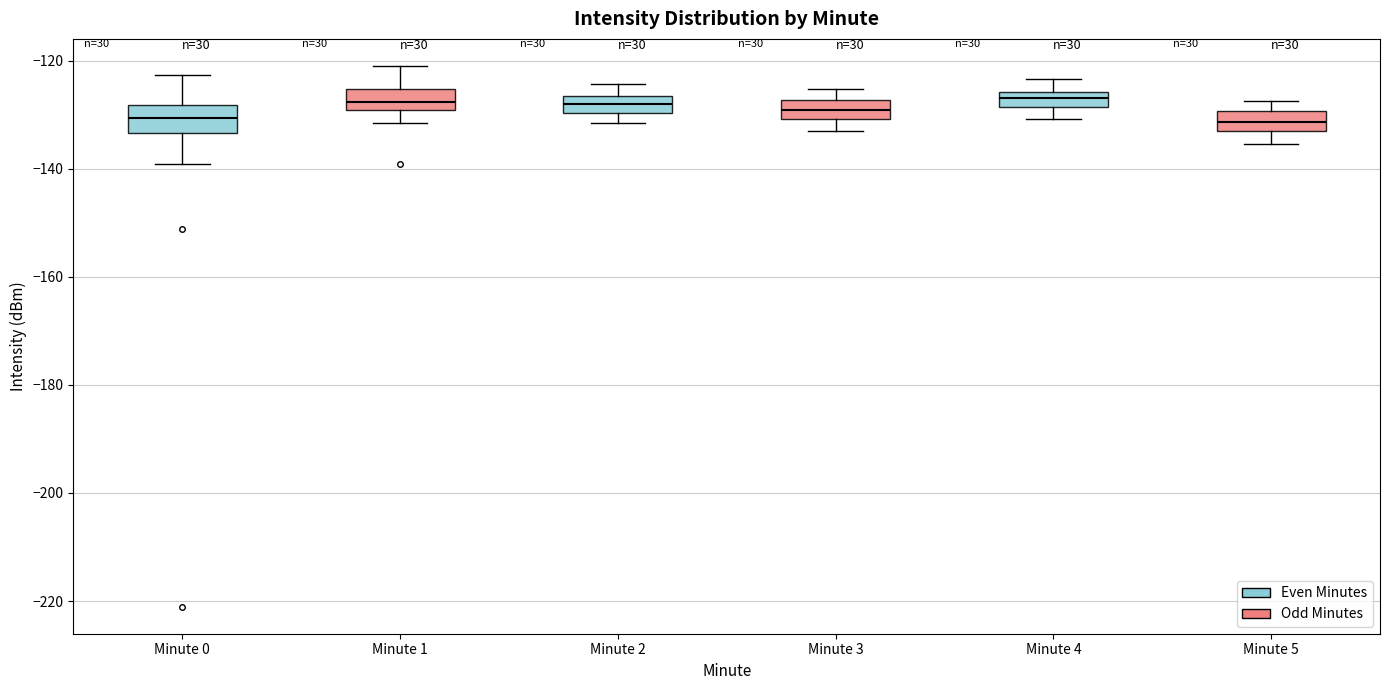

Where does the upper whisker of the box for Minute 3 end on the y-axis? The values are not printed on the chart, so give them approximately, as read against the axis.

-126